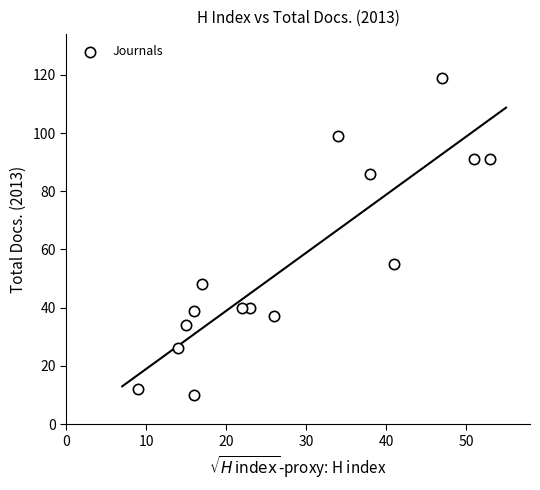

What is the range of X values (max minus min)?

44